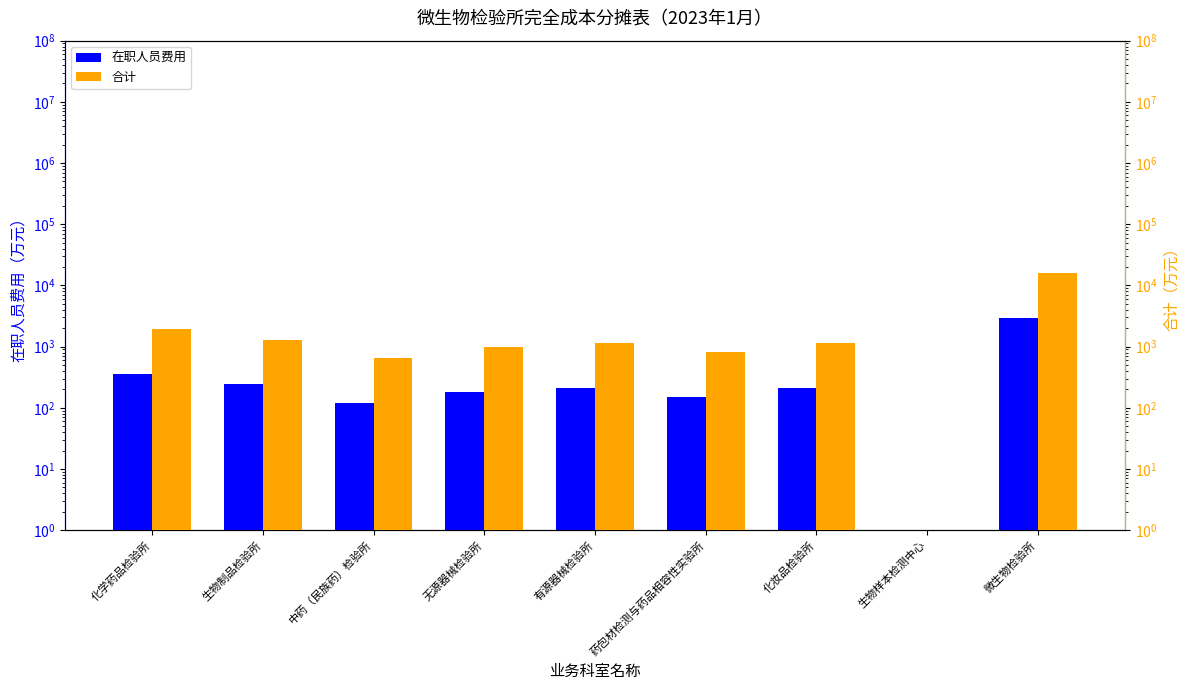

Reading left to right, list all the values displayed in this chart.

在职人员费用: 化学药品检验所=362.6	生物制品检验所=241.8	中药（民族药）检验所=120.7	无源器械检验所=181.3	有源器械检验所=211.6	药包材检测与药品相容性实验所=151.0	化妆品检验所=211.6	生物样本检测中心=1.0	微生物检验所=2973.5
合计: 化学药品检验所=1945.8	生物制品检验所=1298.0	中药（民族药）检验所=647.8	无源器械检验所=972.9	有源器械检验所=1135.5	药包材检测与药品相容性实验所=810.4	化妆品检验所=1135.5	生物样本检测中心=1.0	微生物检验所=15958.4